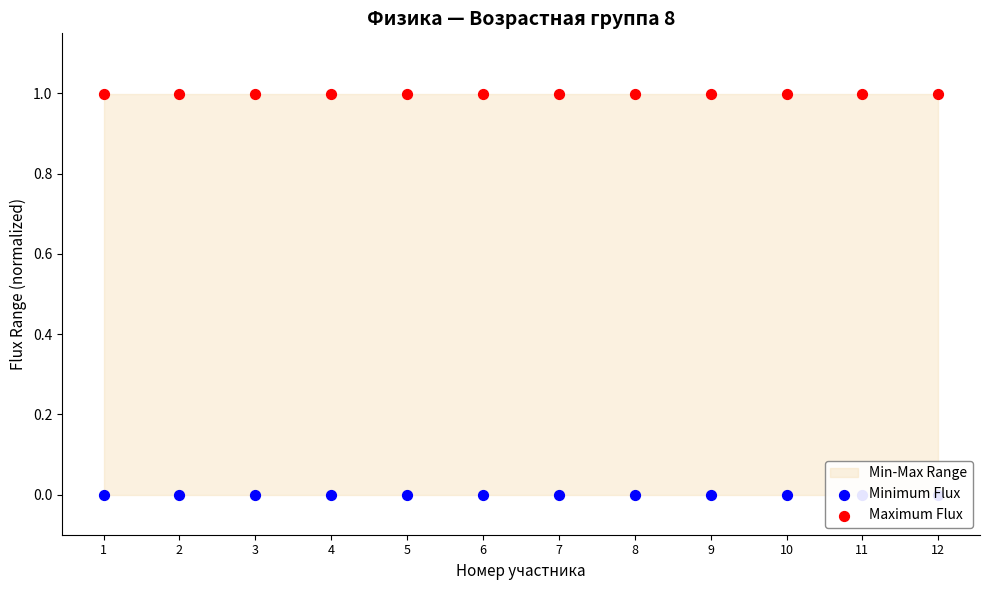

Which series contains the lowest Y value?

Minimum Flux